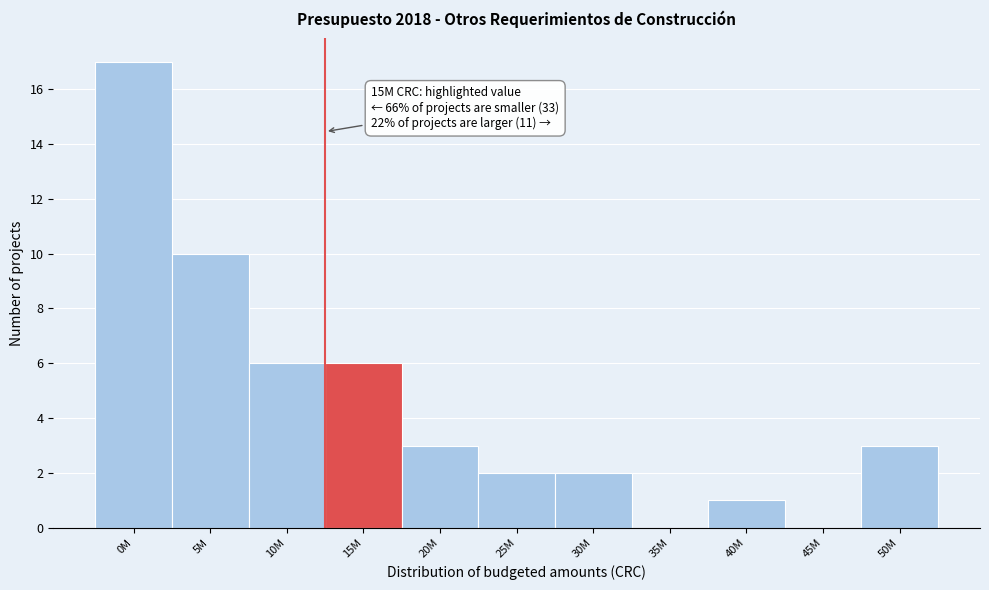

Reading right to left, transcribe all the data shown in this chart.

50M=3	45M=0	40M=1	35M=0	30M=2	25M=2	20M=3	15M=6	10M=6	5M=10	0M=17